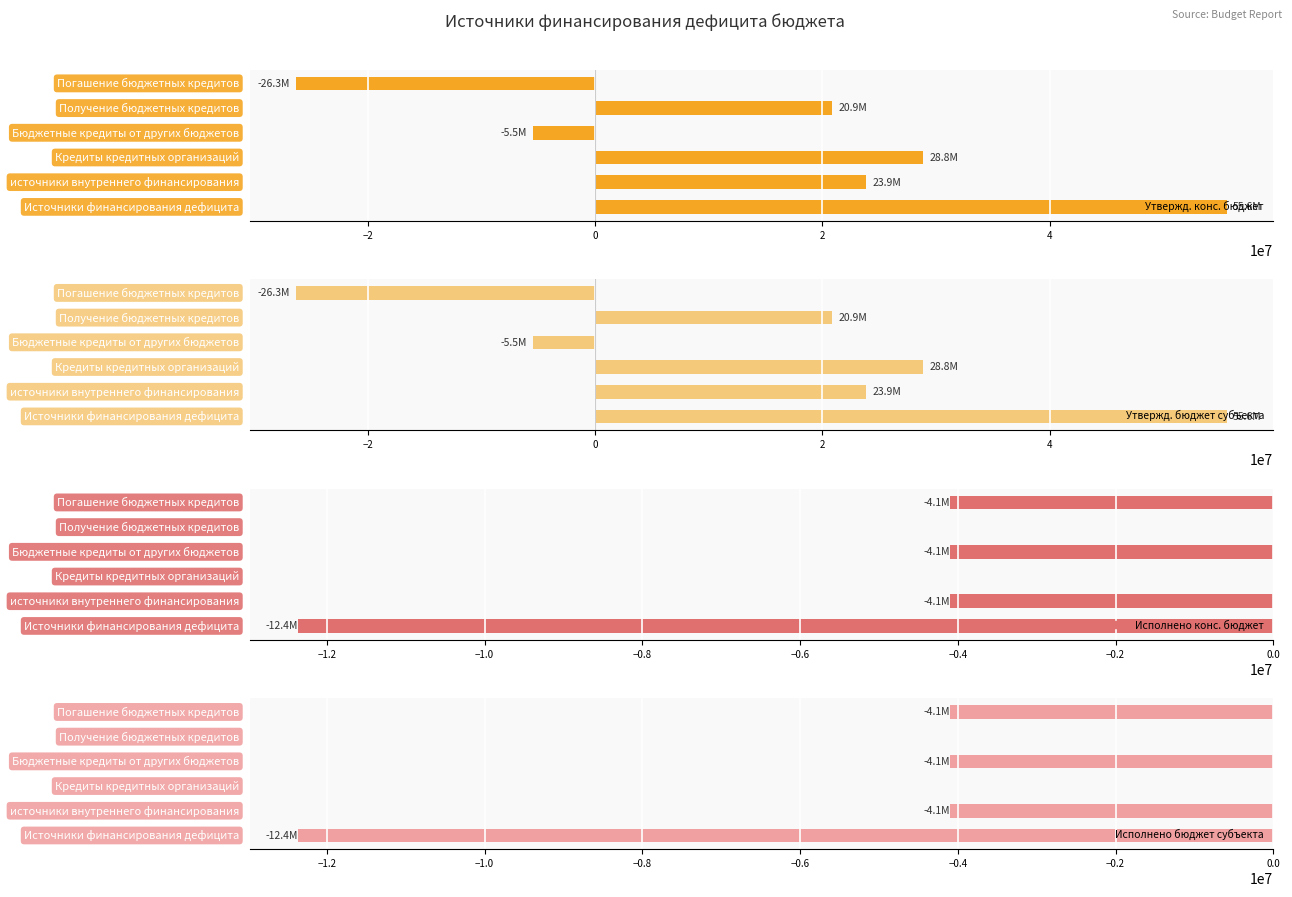

Between −4 and 0, which is larger?

−4